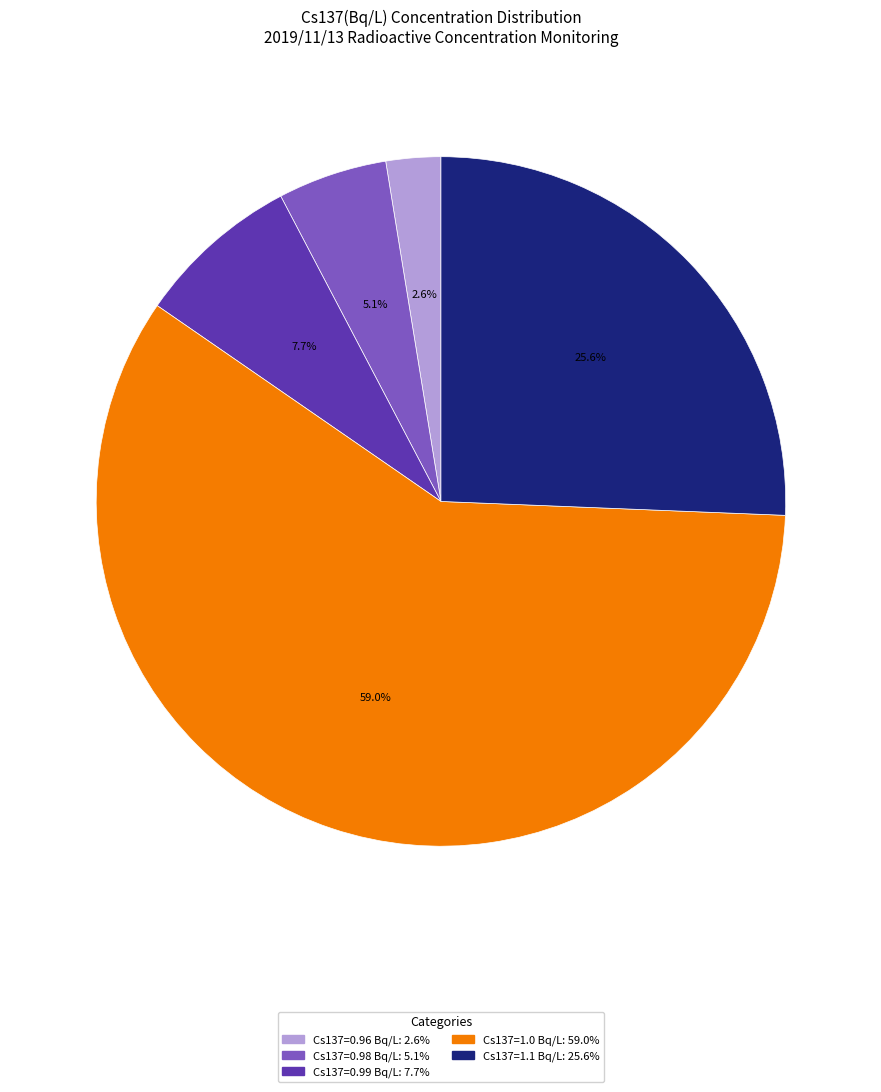

Does any single category account for the majority?

Yes